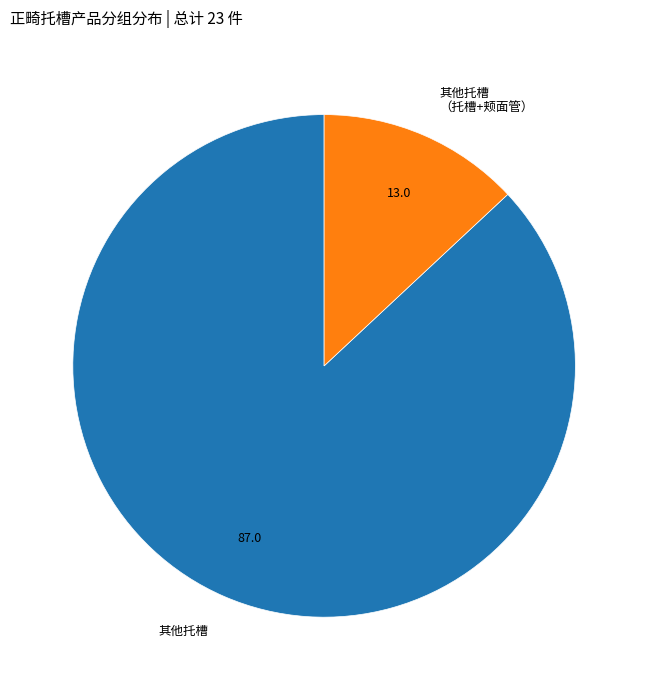

Between 其他托槽 and 其他托槽 （托槽+颊面管）, which is larger?

其他托槽